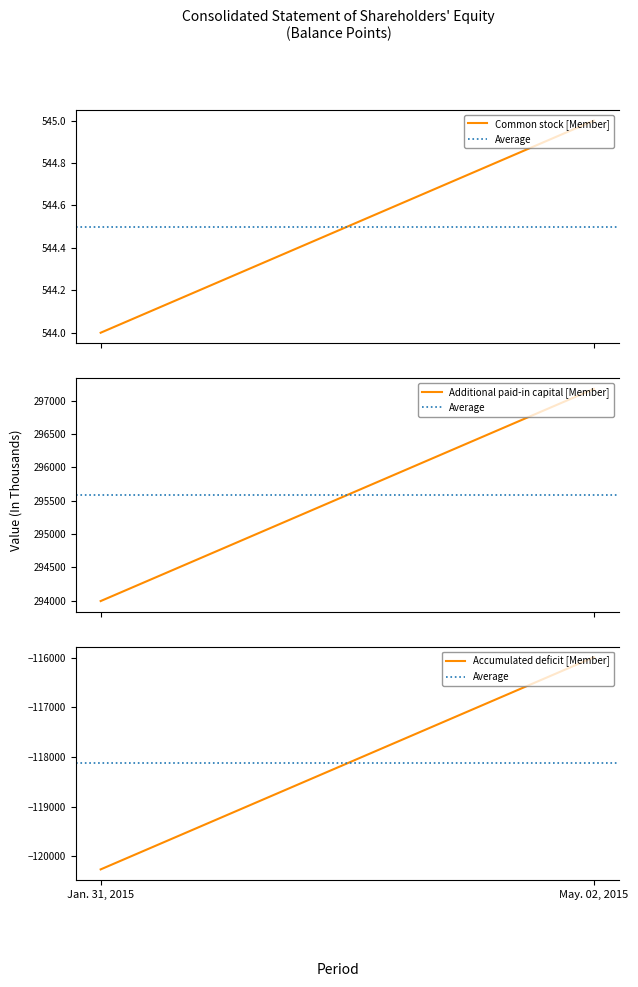

The value of Accumulated deficit [Member] at May. 02, 2015 is -115989. True or false?

True